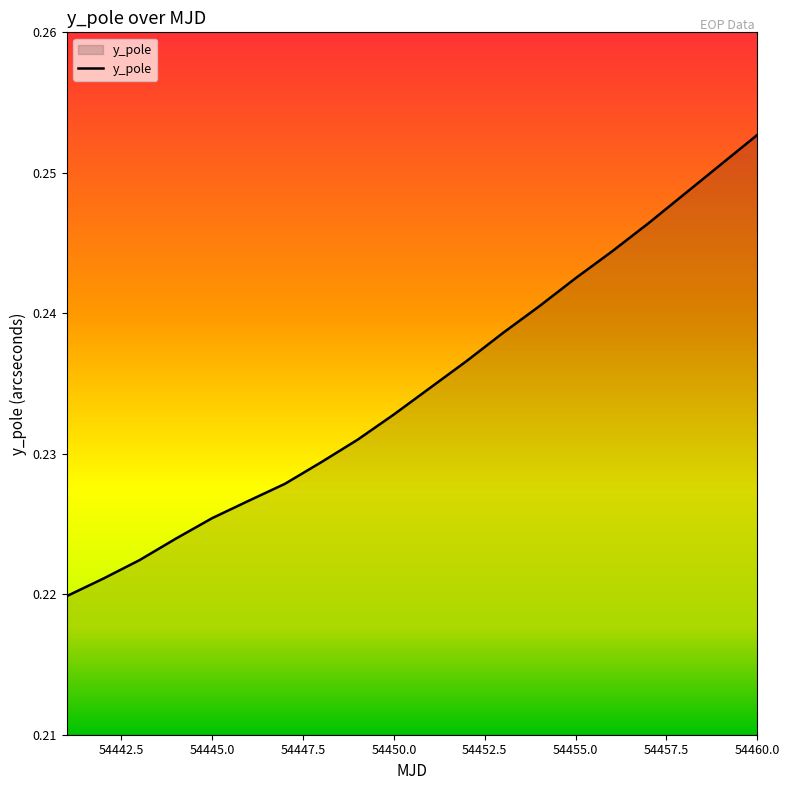

At which category does the chart reach its peak across all series?

54460.0